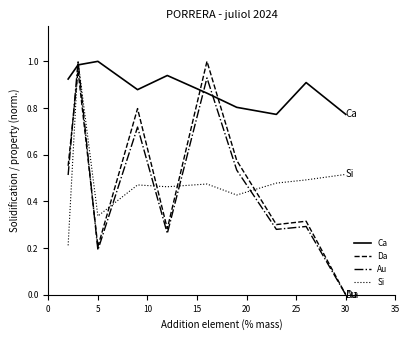

Which series has the largest total across all categories?

Ca